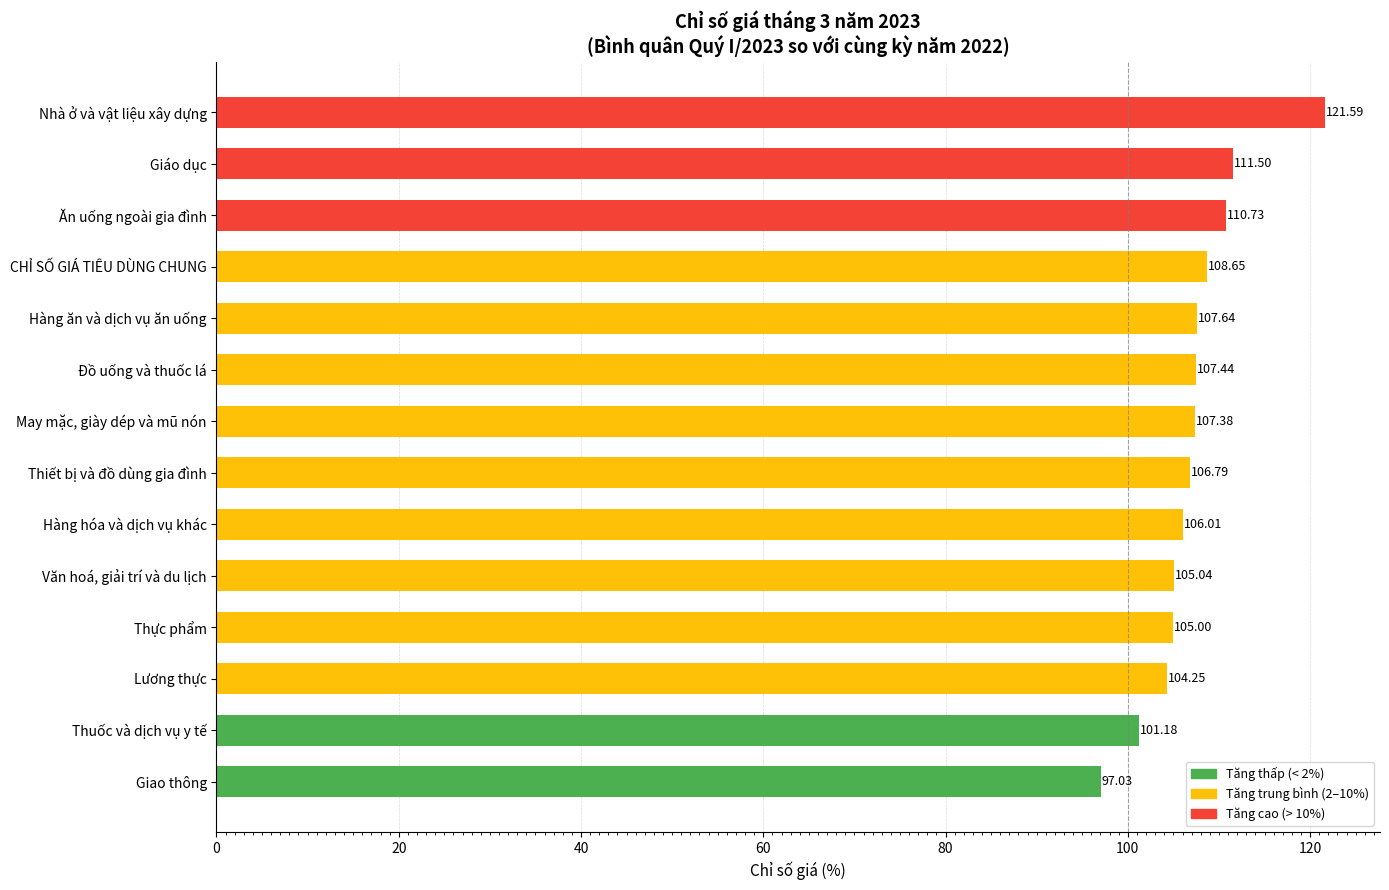

What is the difference between the second highest and minimum values?

14.5